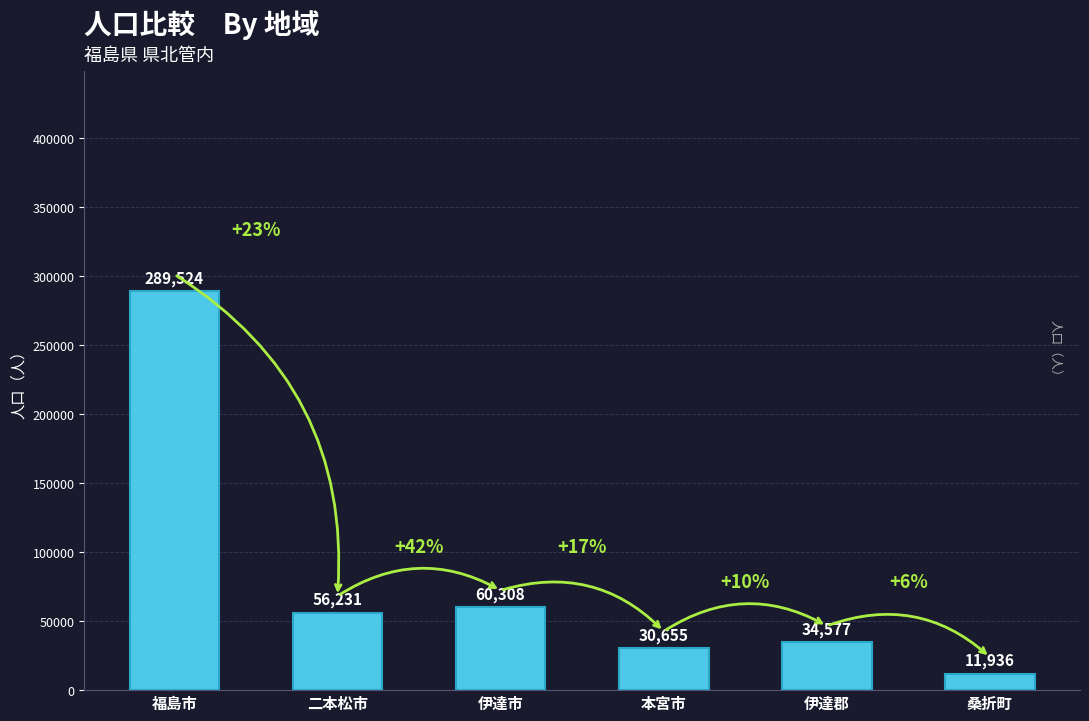

The chart shows a value of 60308 at 伊達市. True or false?

True